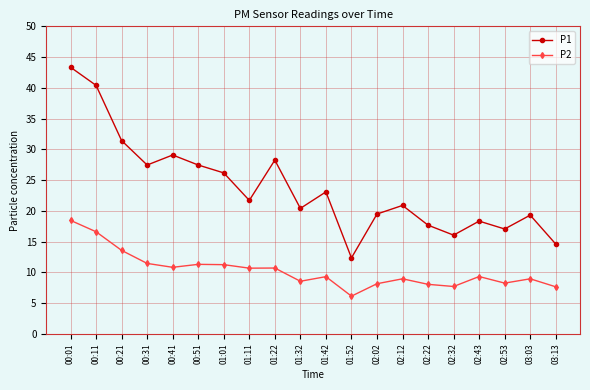

What is the label of the 19th point from the right?

00:11